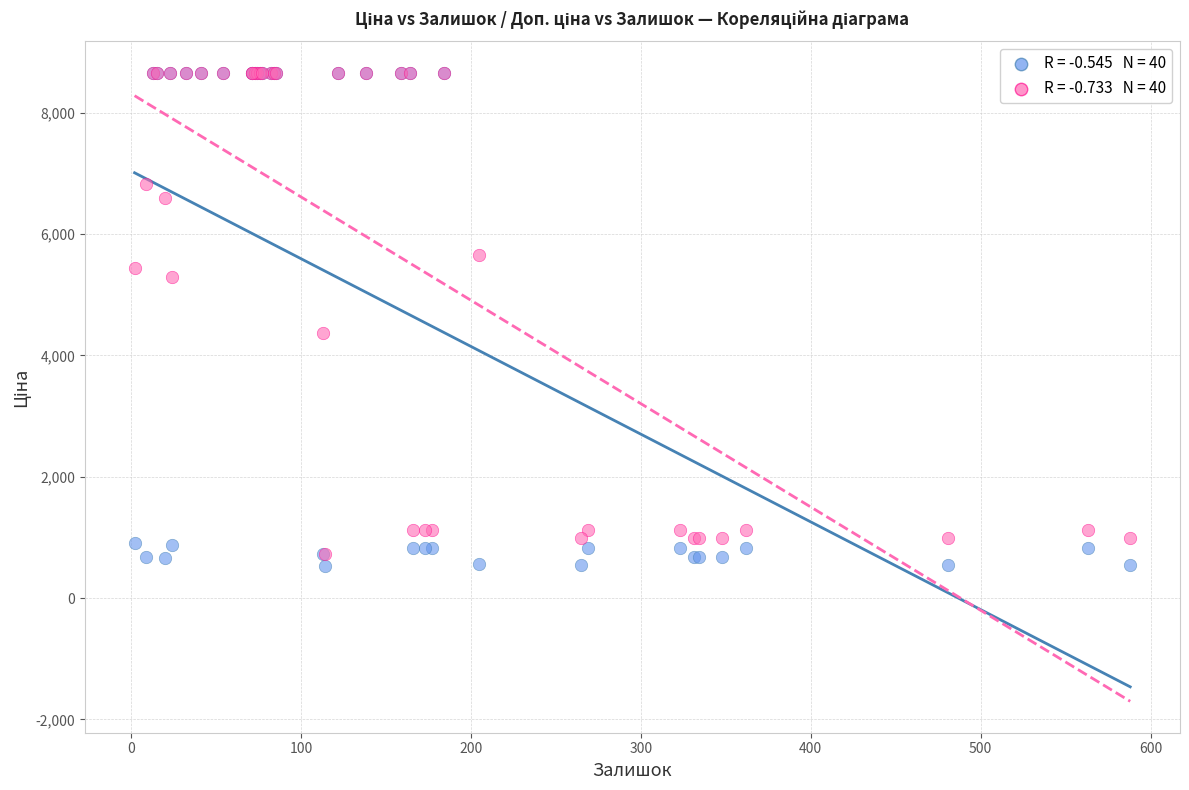

Across all series, what Y value is closest to 4595?

4372.9